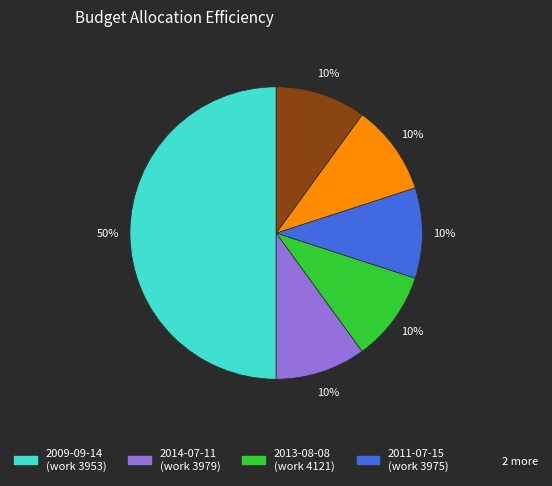

To the nearest percent, what is the difference between the largest and smallest slice percentages?

40%